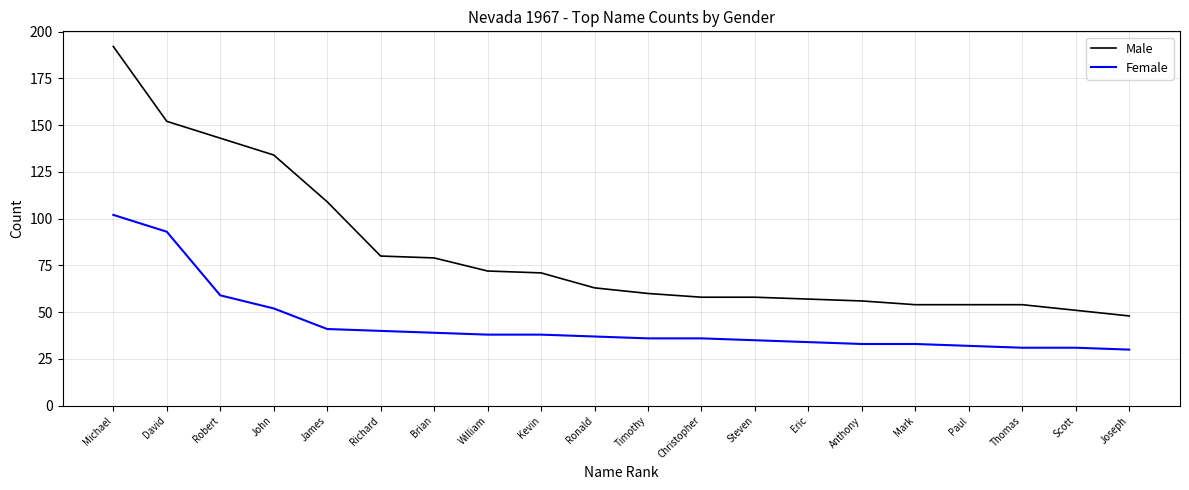

Which series has the largest range (max minus min)?

Male